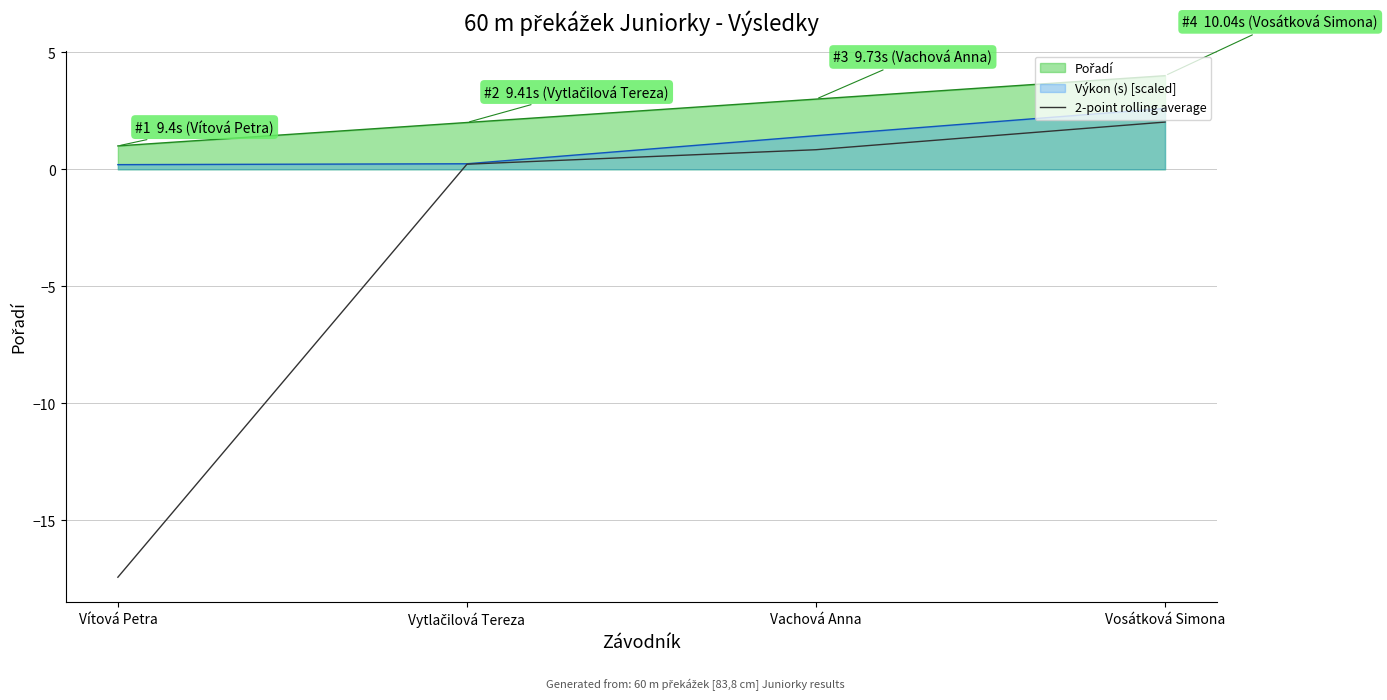

What is the total value across all series at Vachová Anna?

5.3